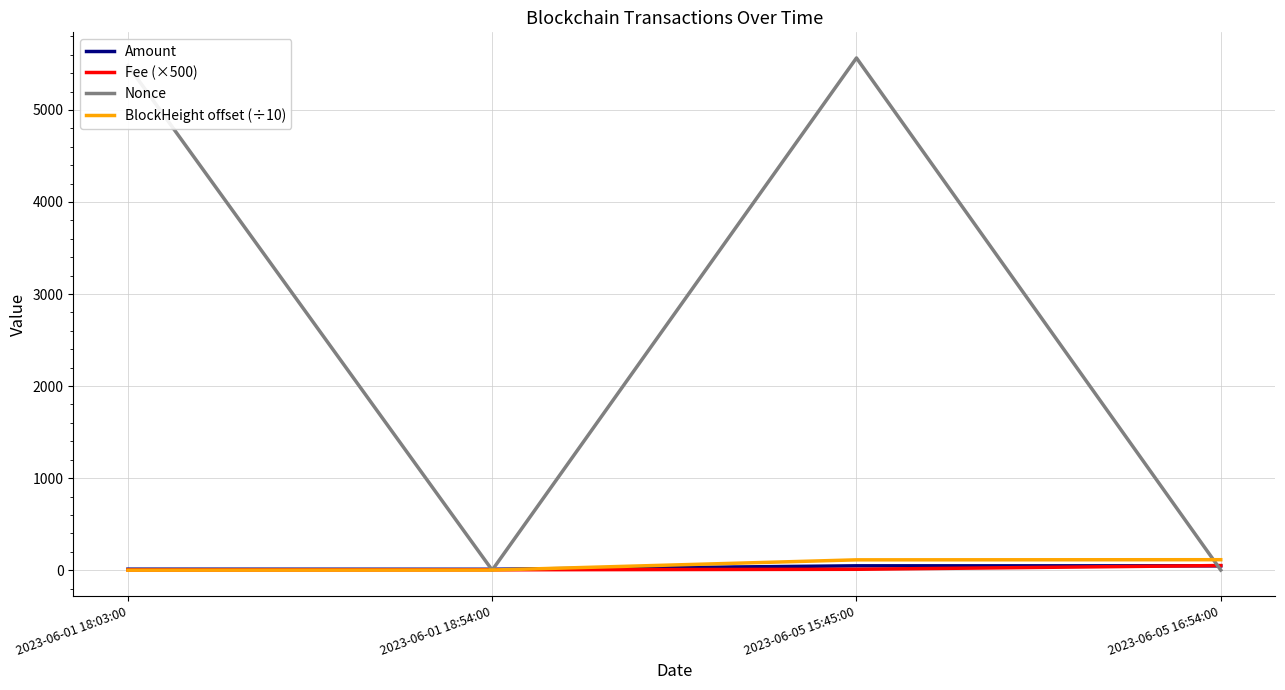

What position from the right is 2023-06-01 18:54:00?

3